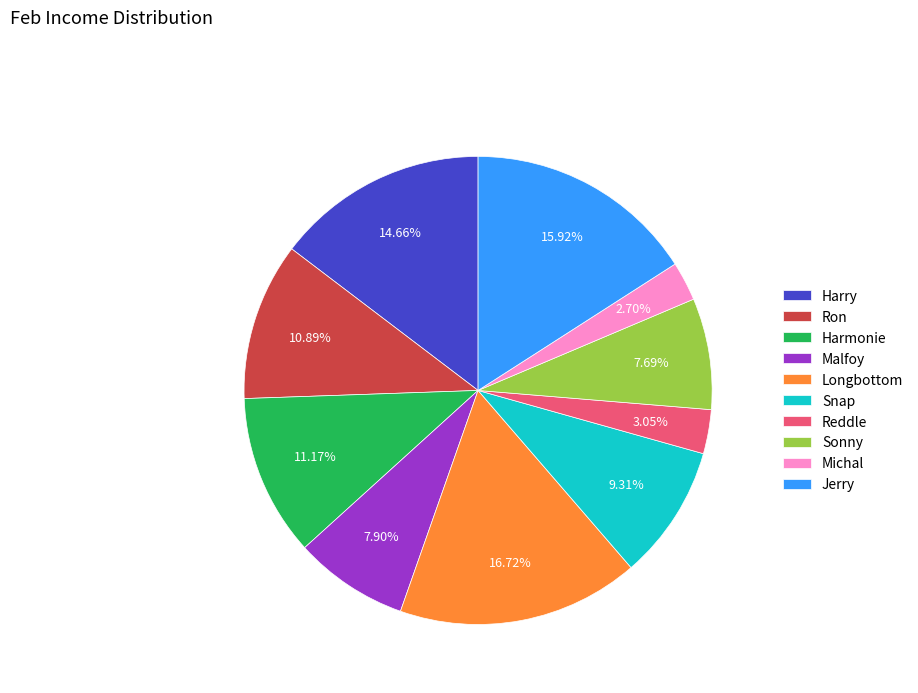

What percentage is the Sonny slice, to the nearest percent?

8%